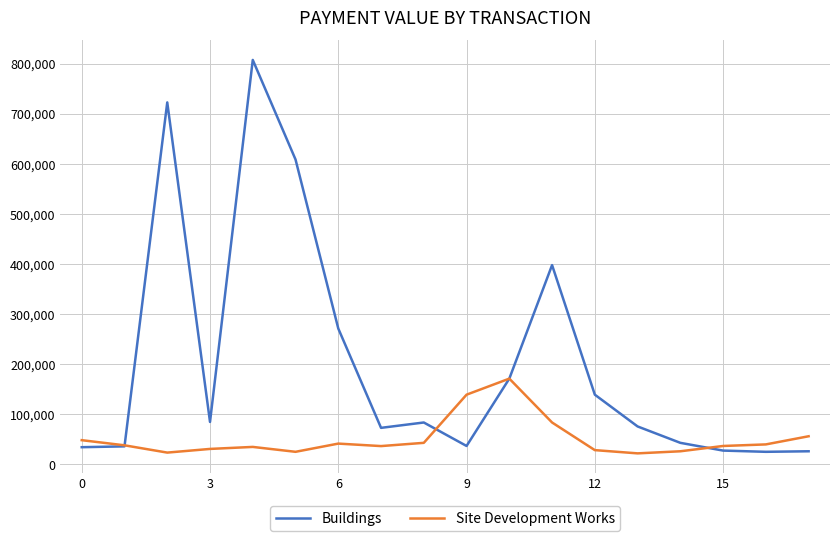

What is the maximum value for Buildings?

807136.1